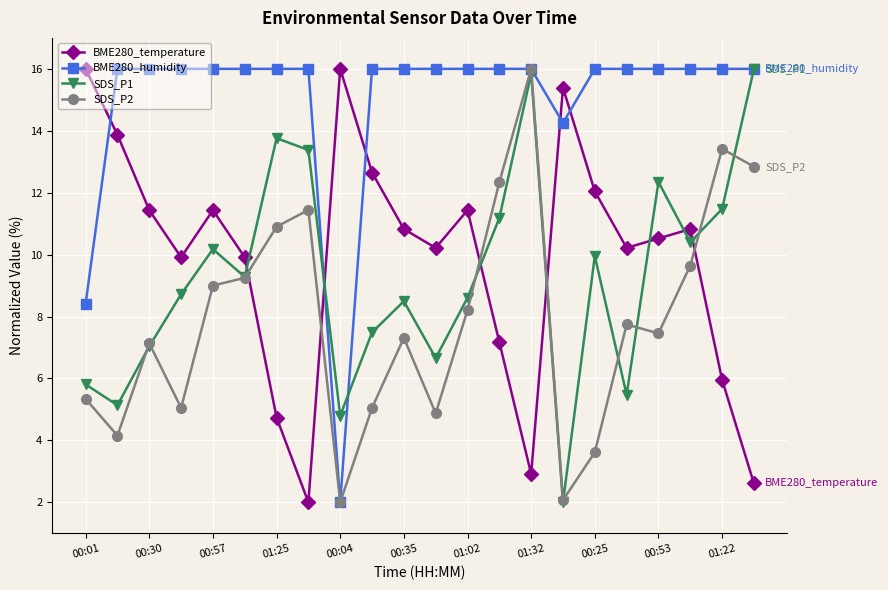

What is the minimum value shown in the chart?

2.0